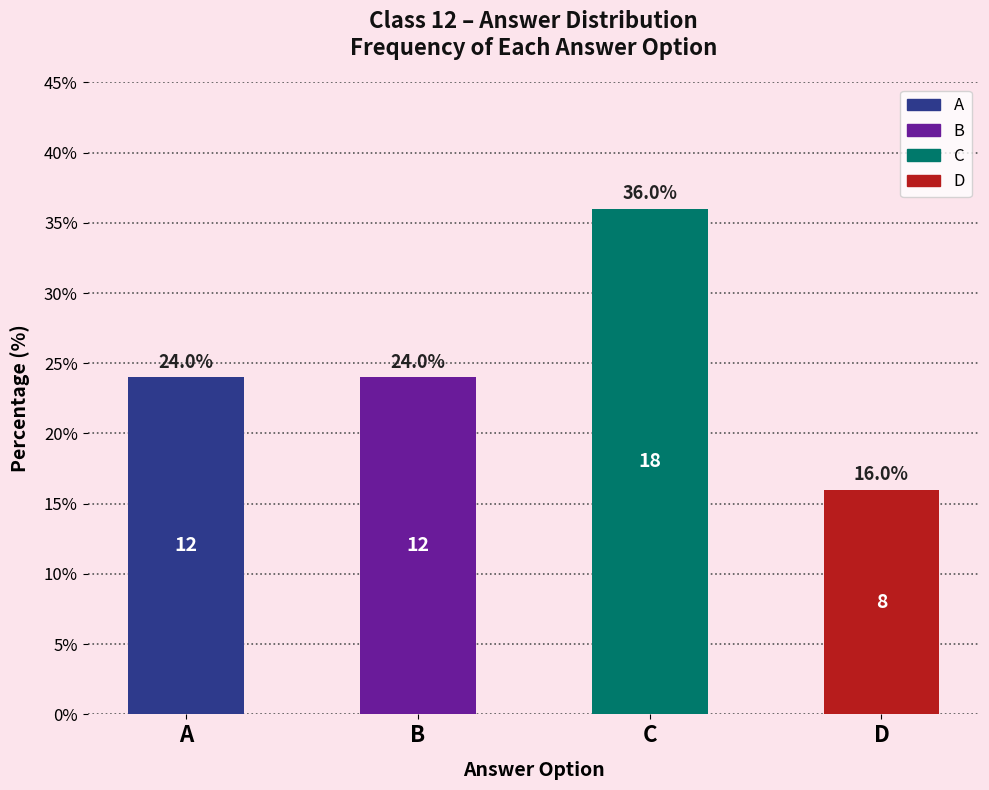

Does the chart contain any negative values?

No